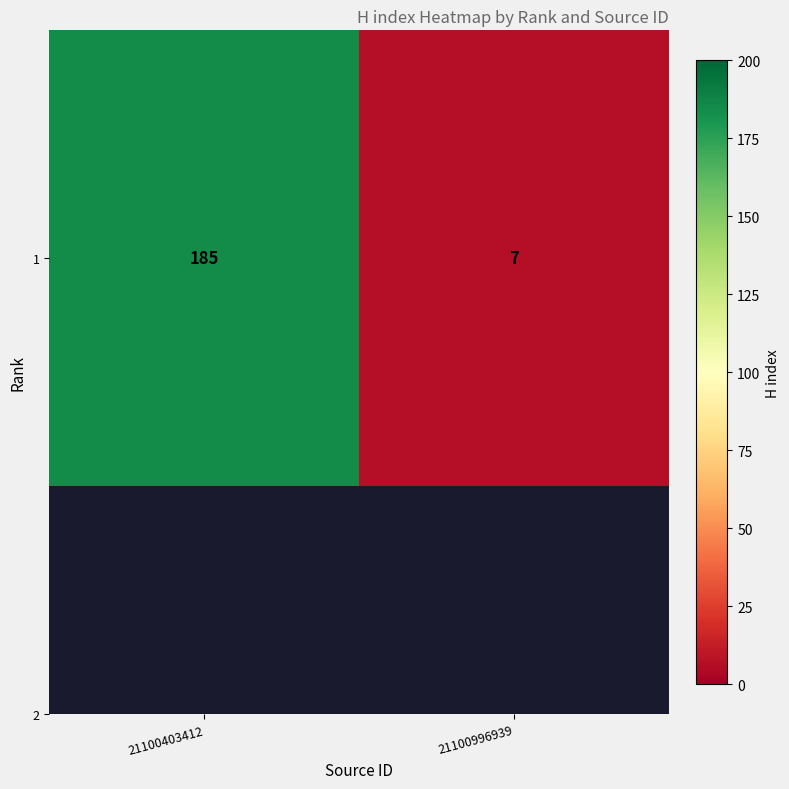

How many values are below 185?

1